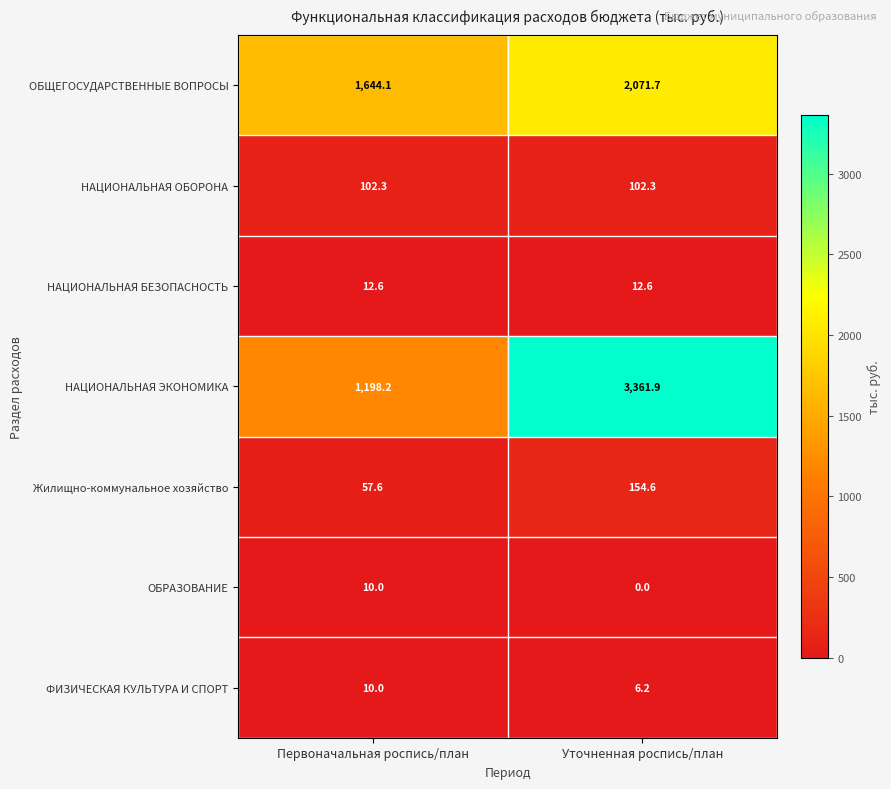

Reading right to left, extract all data points from this chart.

ОБЩЕГОСУДАРСТВЕННЫЕ ВОПРОСЫ: Уточненная роспись/план=2071.7	Первоначальная роспись/план=1644.1
НАЦИОНАЛЬНАЯ ОБОРОНА: Уточненная роспись/план=102.3	Первоначальная роспись/план=102.3
НАЦИОНАЛЬНАЯ БЕЗОПАСНОСТЬ: Уточненная роспись/план=12.6	Первоначальная роспись/план=12.6
НАЦИОНАЛЬНАЯ ЭКОНОМИКА: Уточненная роспись/план=3361.9	Первоначальная роспись/план=1198.2
Жилищно-коммунальное хозяйство: Уточненная роспись/план=154.6	Первоначальная роспись/план=57.6
ОБРАЗОВАНИЕ: Уточненная роспись/план=0.0	Первоначальная роспись/план=10.0
ФИЗИЧЕСКАЯ КУЛЬТУРА И СПОРТ: Уточненная роспись/план=6.2	Первоначальная роспись/план=10.0